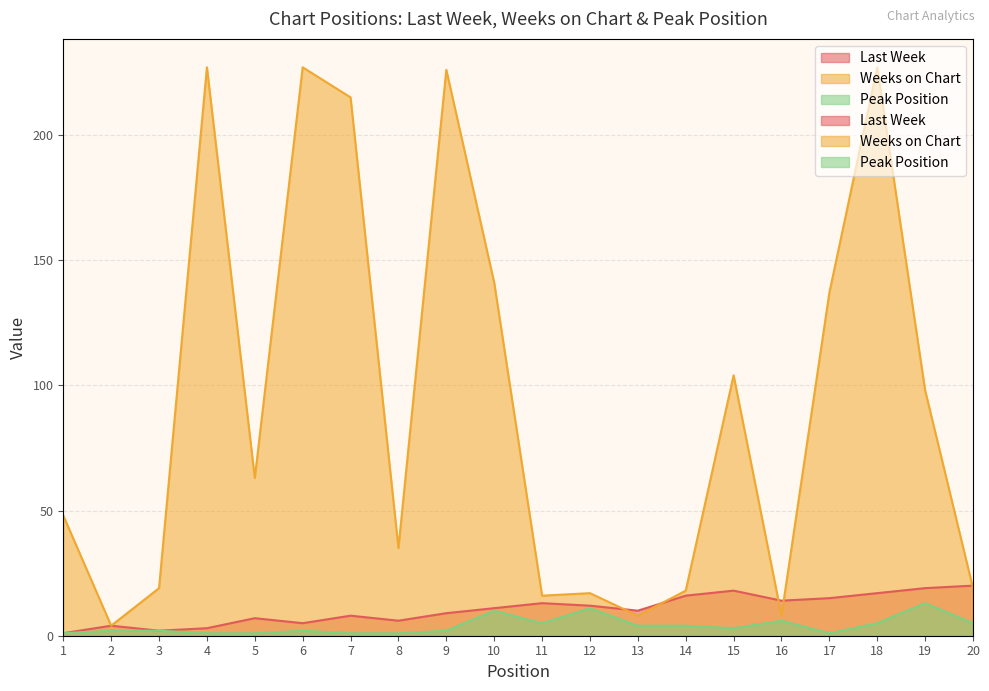

How many values in the Weeks on Chart series are below 63?

10